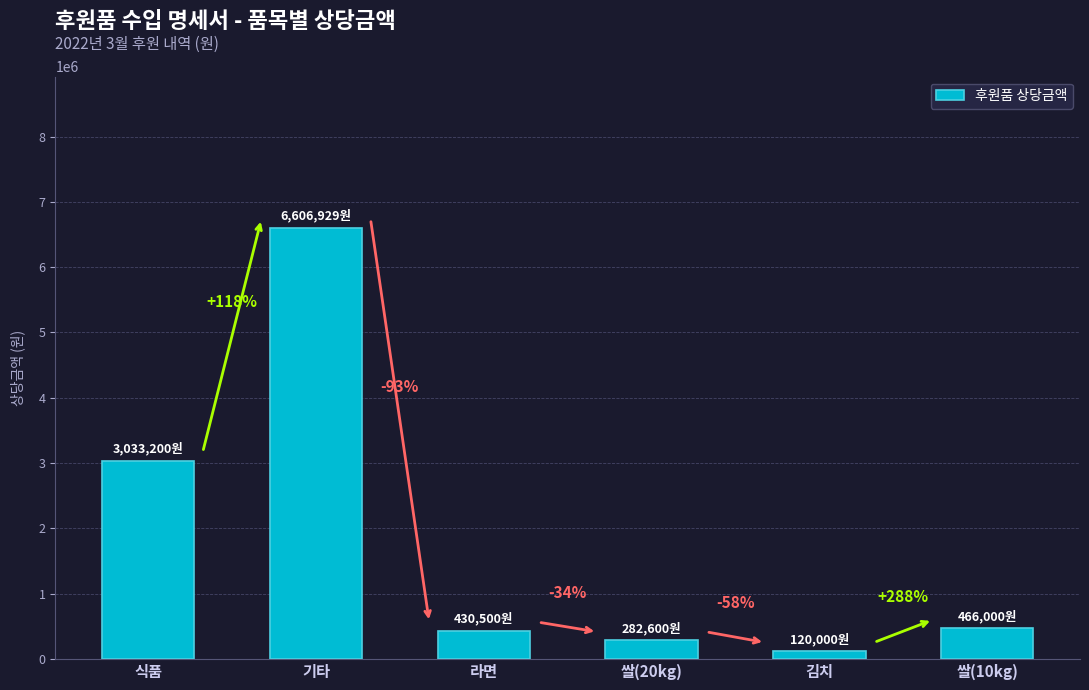

How many bars are there in total?

6